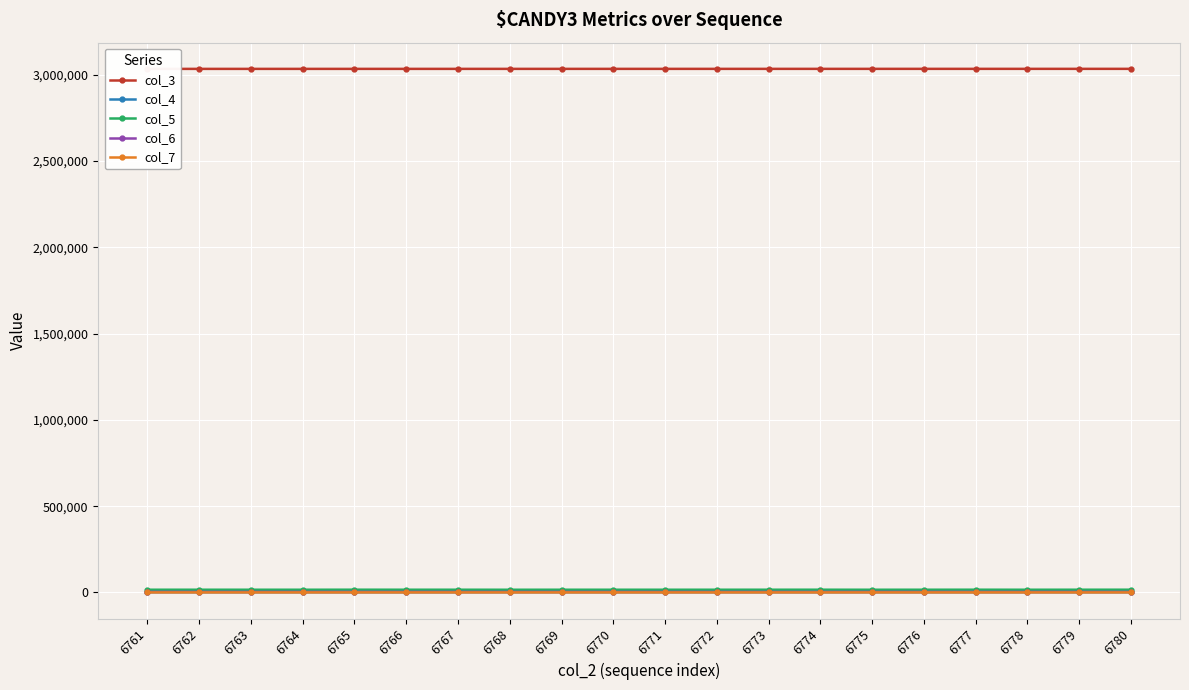

At which category does the chart reach its minimum across all series?

6779